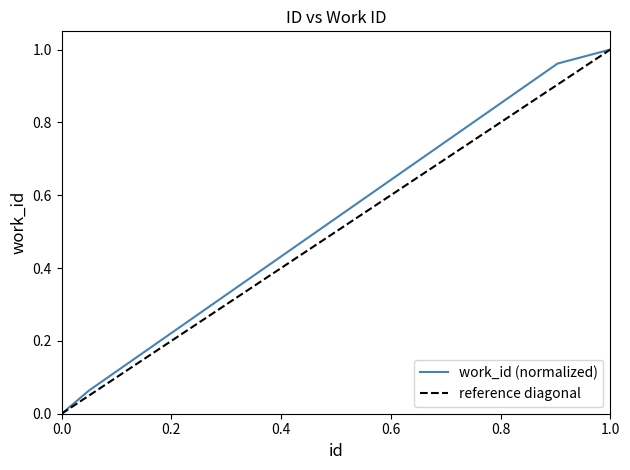

True or false: the data shows 0.6 at 21302.

False